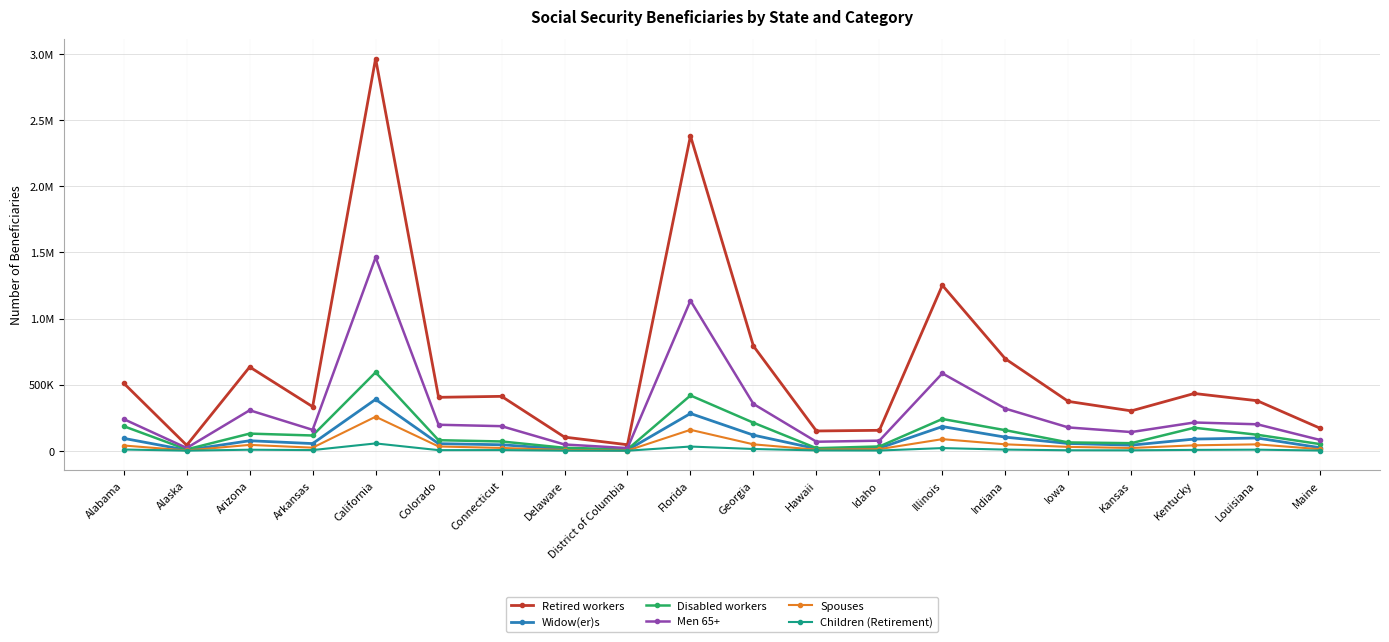

Which category has the highest value across all series?

California